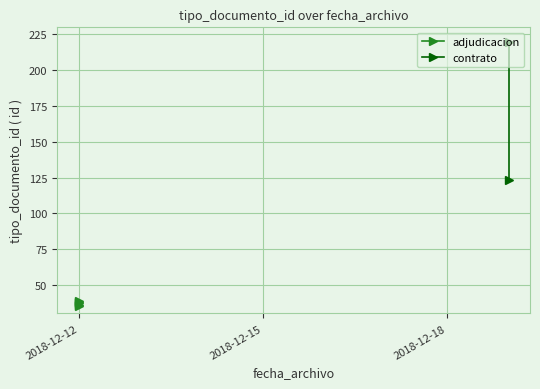

Count the number of values greater than 37.

2